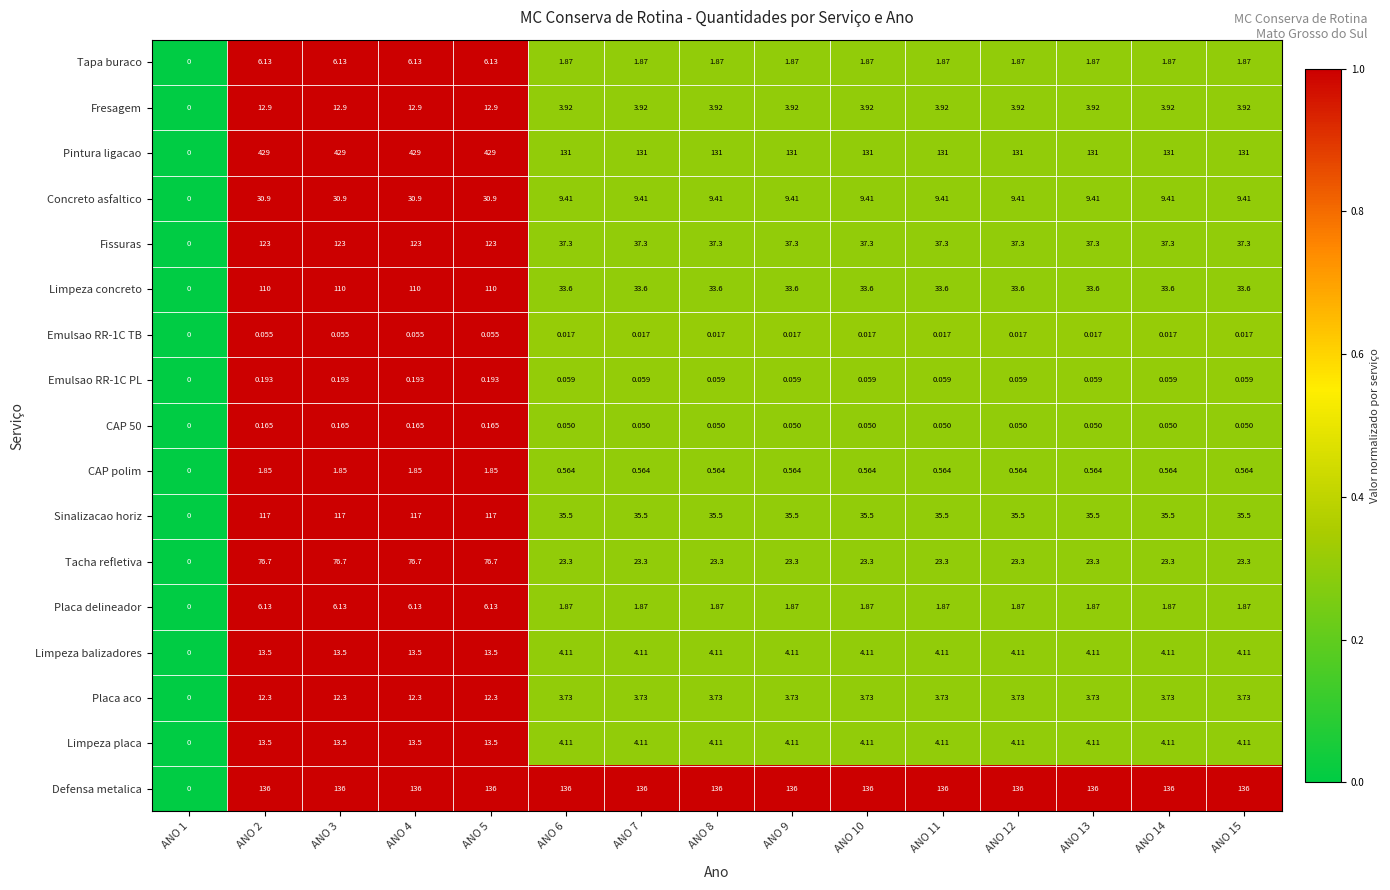

Is the value of Fissuras at ANO 3 greater than the value of Sinalizacao horiz at ANO 1?

Yes